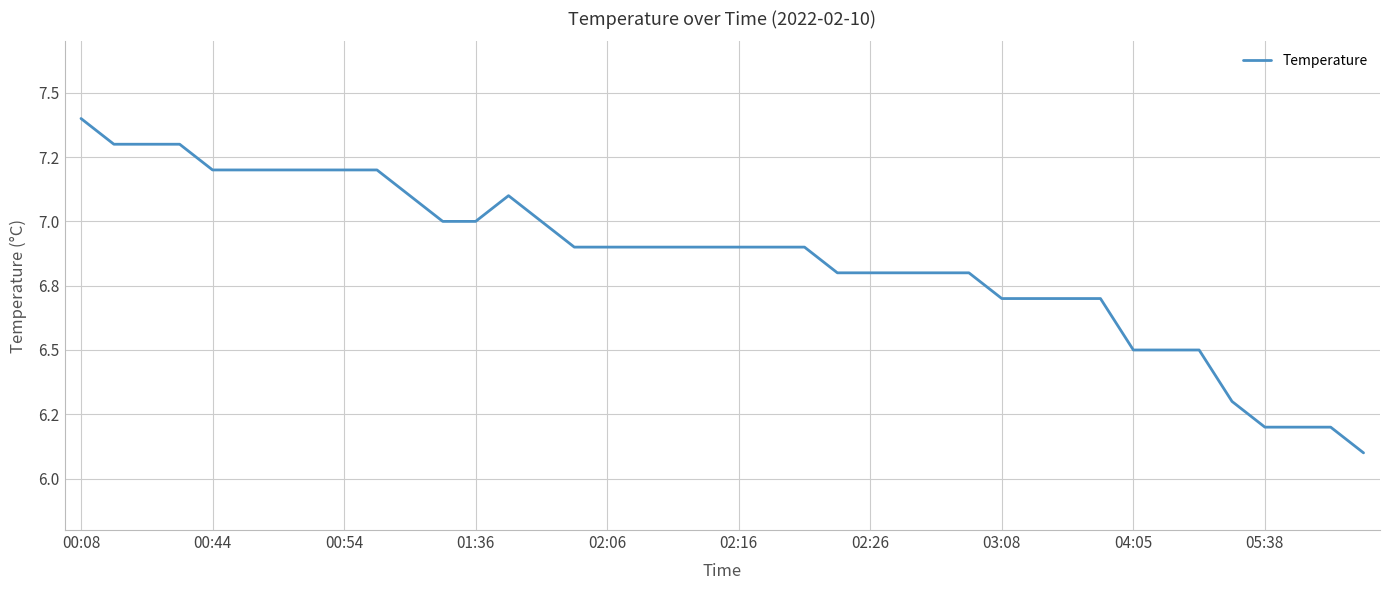

Is this an area chart (filled region under the line)?

No